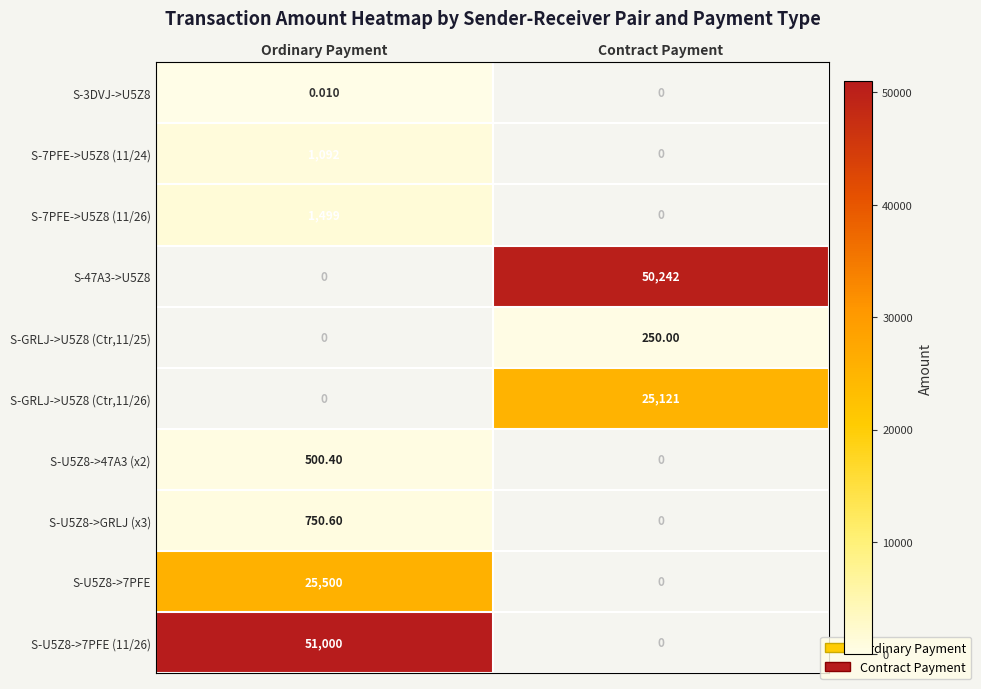

At which label is S-U5Z8->GRLJ (x3) closest to 750?

Ordinary Payment